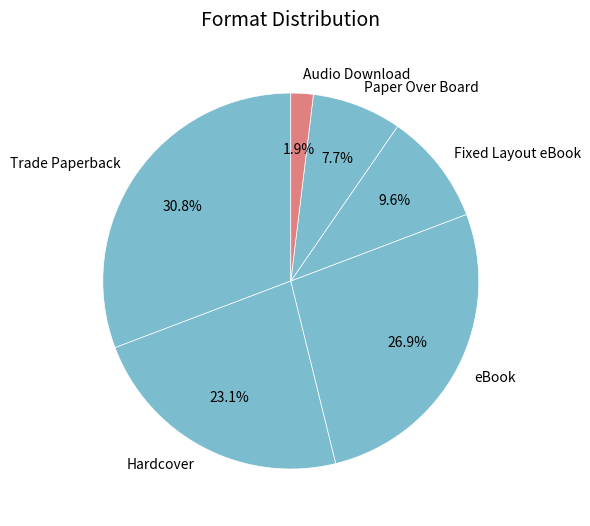

What is the smallest slice in the pie chart?

Audio Download